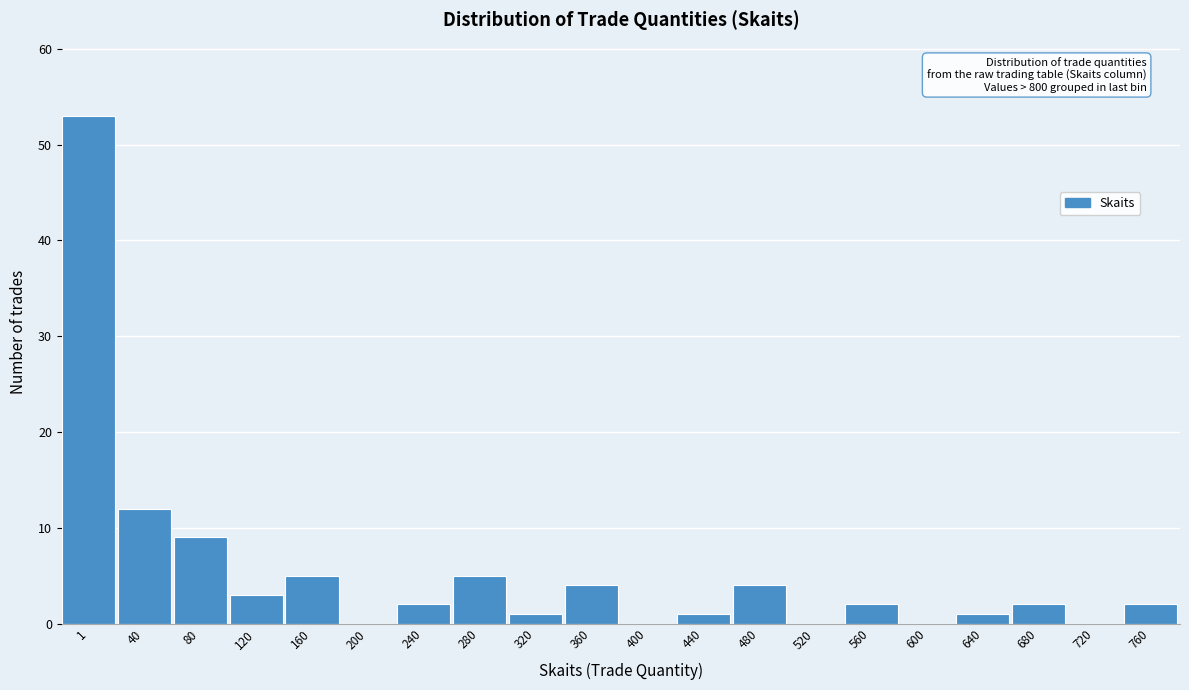

Reading left to right, list all the values displayed in this chart.

1=53	40=12	80=9	120=3	160=5	200=0	240=2	280=5	320=1	360=4	400=0	440=1	480=4	520=0	560=2	600=0	640=1	680=2	720=0	760=2